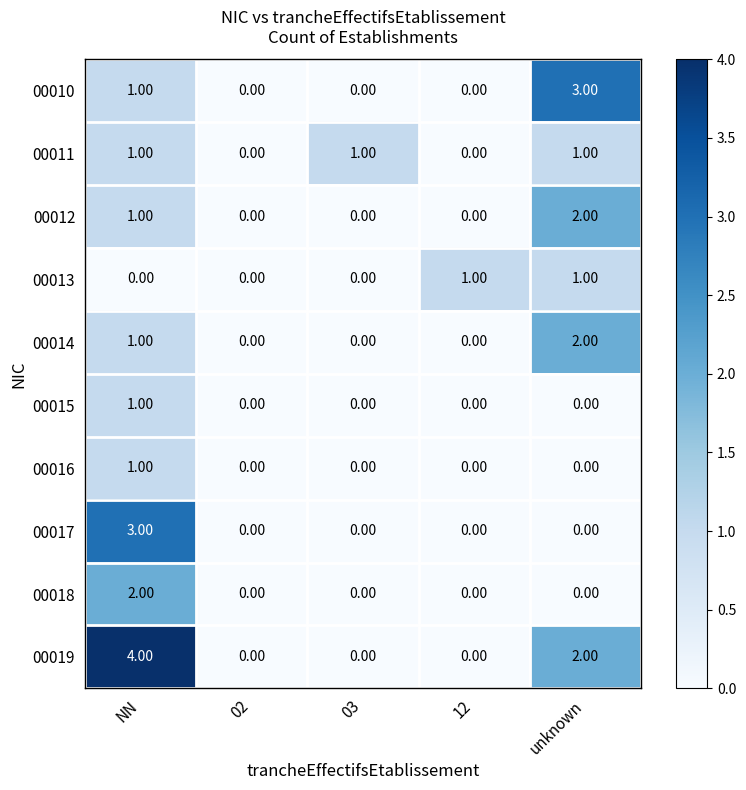

Between 02 and unknown, which series saw the biggest shift?

00010